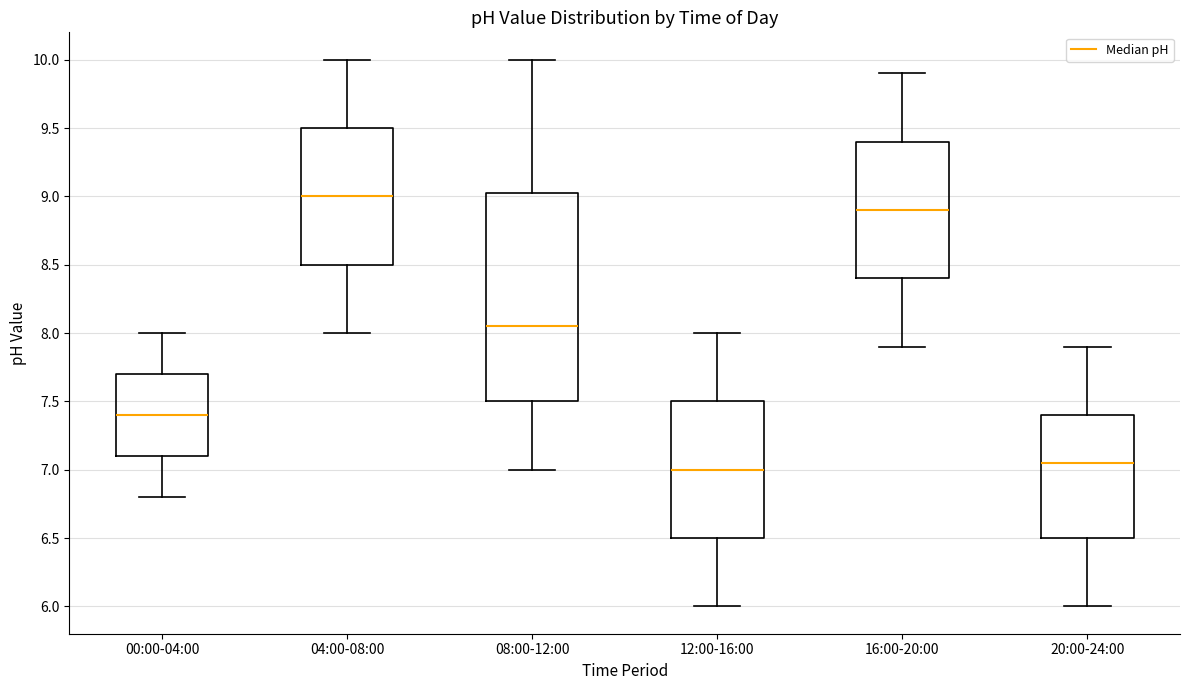

Which box's median line is the highest?

04:00-08:00